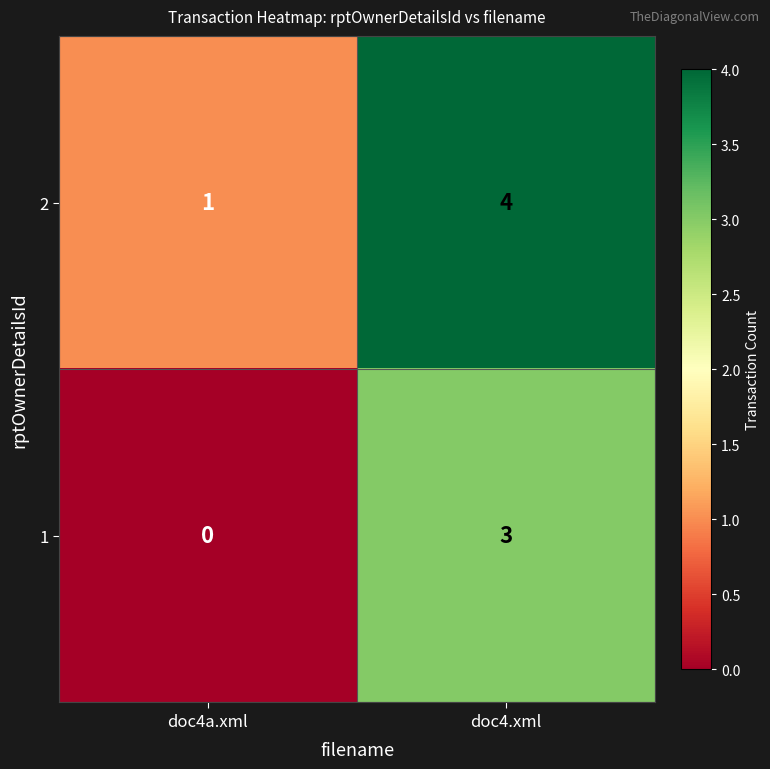

What is the greatest value displayed?

4